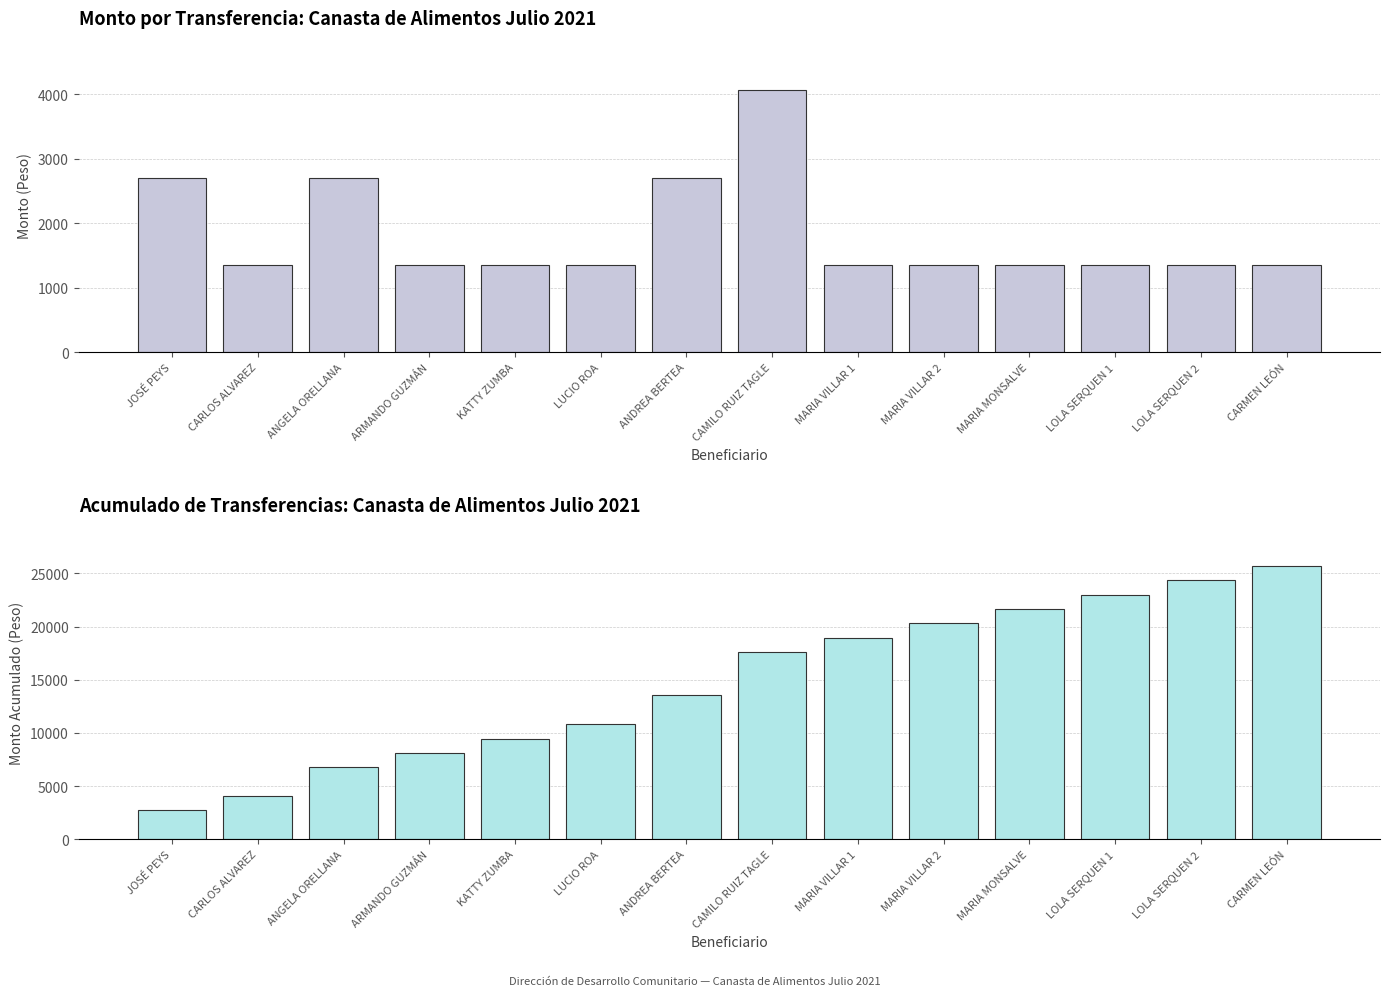

What is the approximate value of Monto Acumulado at LOLA SERQUEN 1?

23001